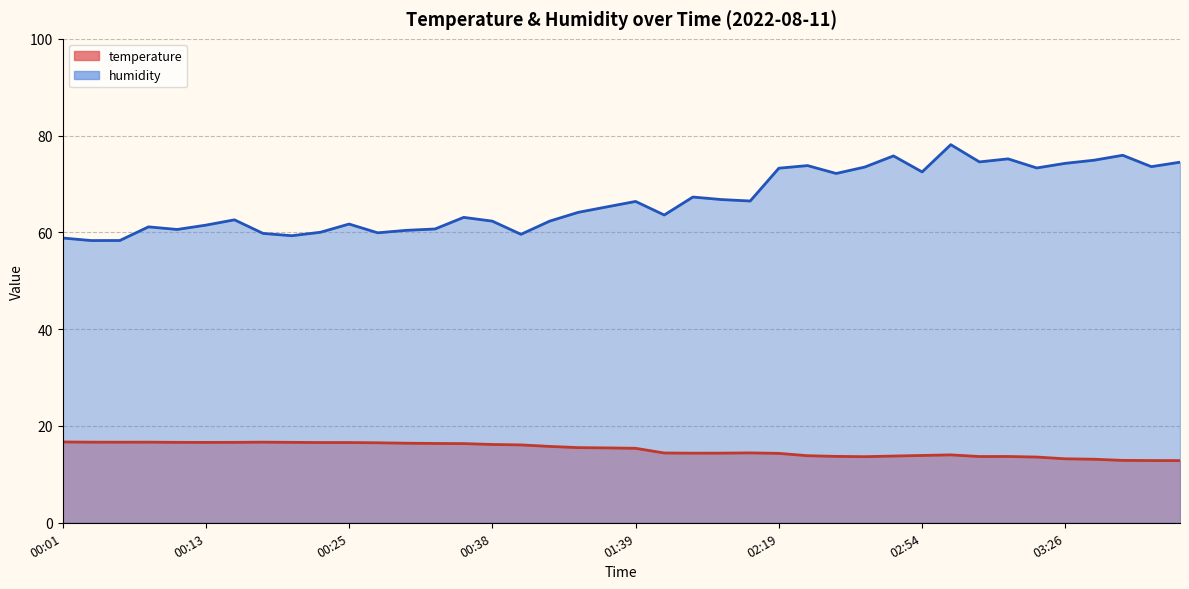

Rank the series at 00:01 from highest to lowest value.

humidity, temperature